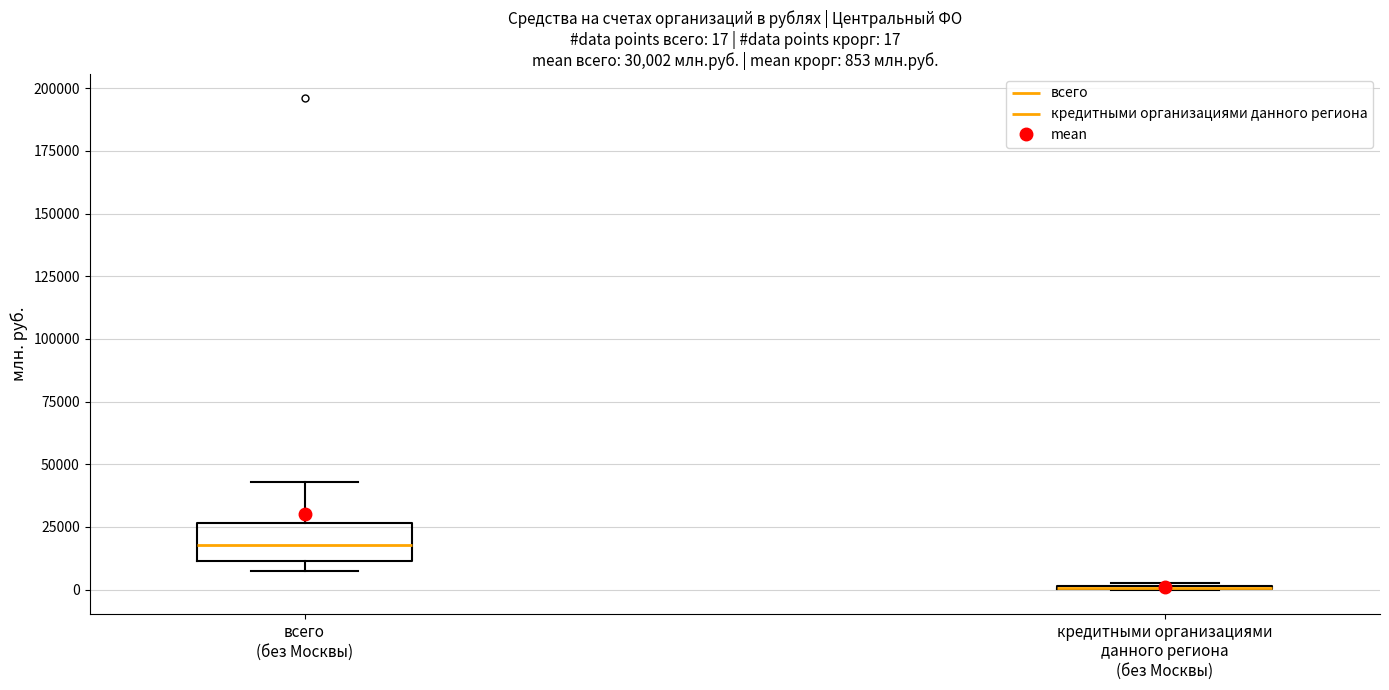

Which box is the tallest, from its lower edge to its upper edge?

всего (без Москвы)